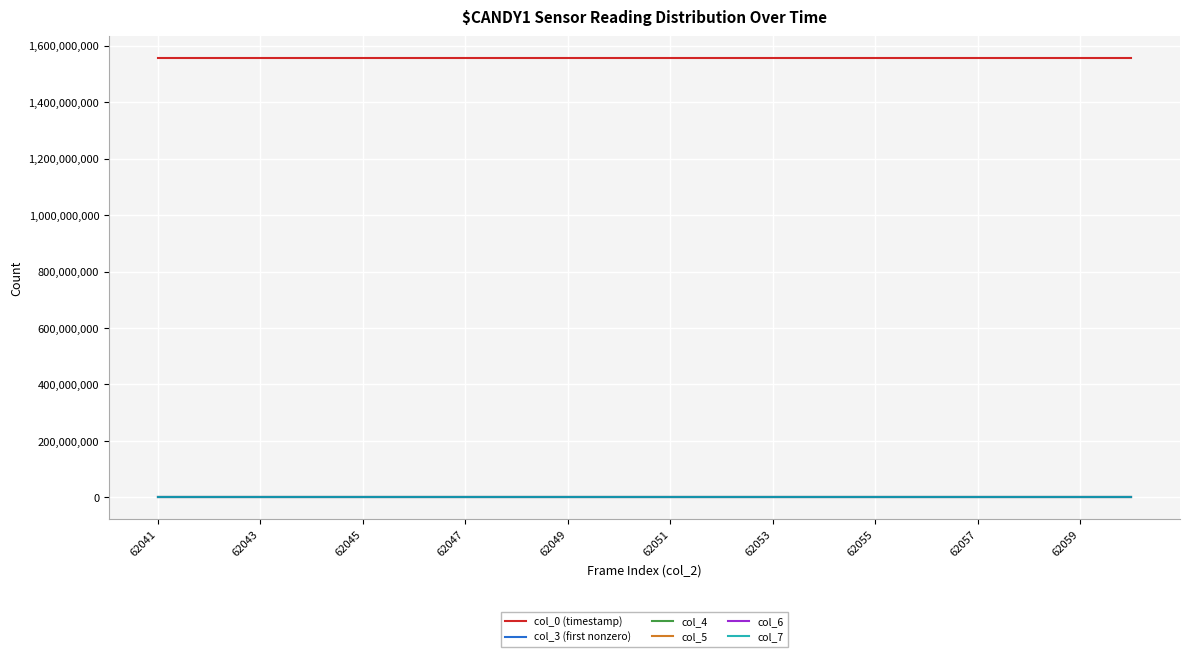

True or false: col_7 and col_0 (timestamp) cross at least once.

False